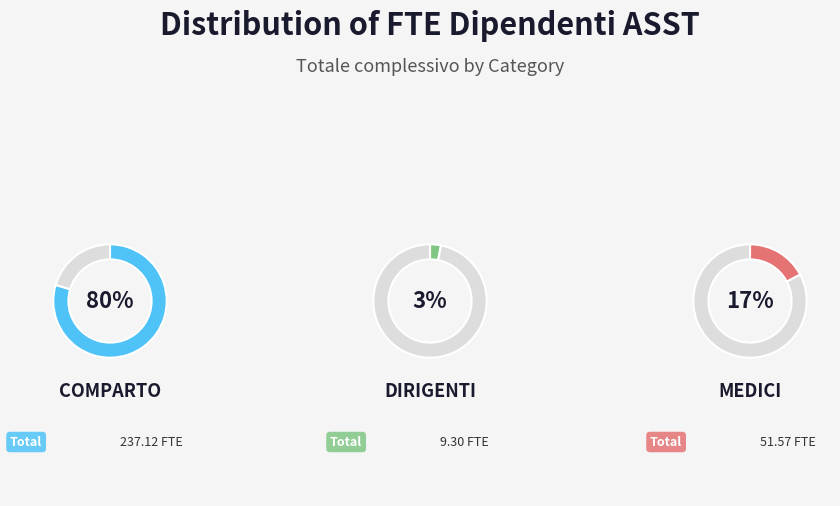

Is COMPARTO the majority of the pie?

Yes